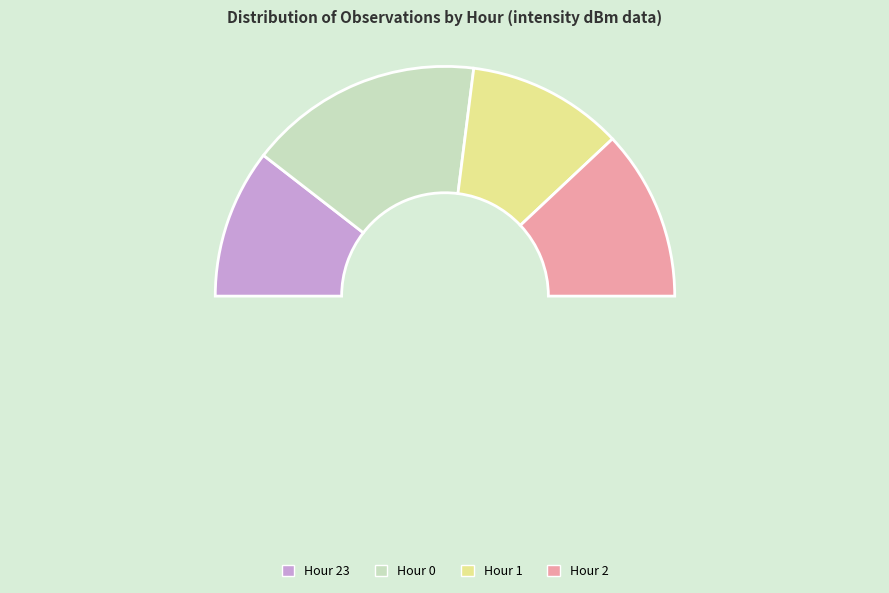

Rank the categories by value from lowest to highest.

Hour 23, Hour 1, Hour 2, Hour 0